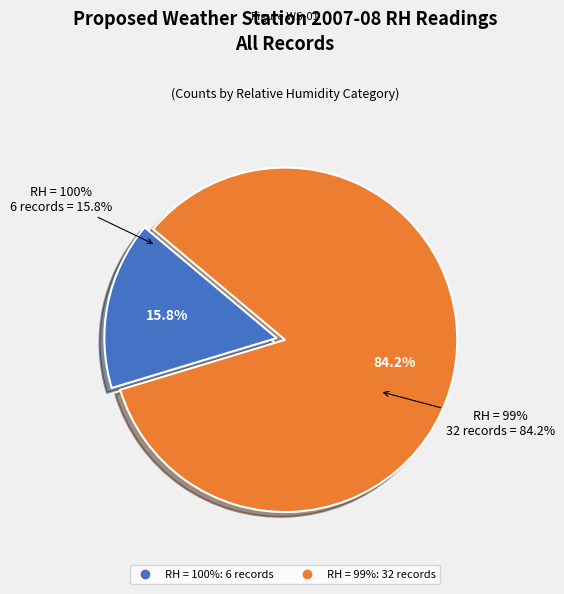

Is the sum of RH=97 and RH=100 greater than half?

No